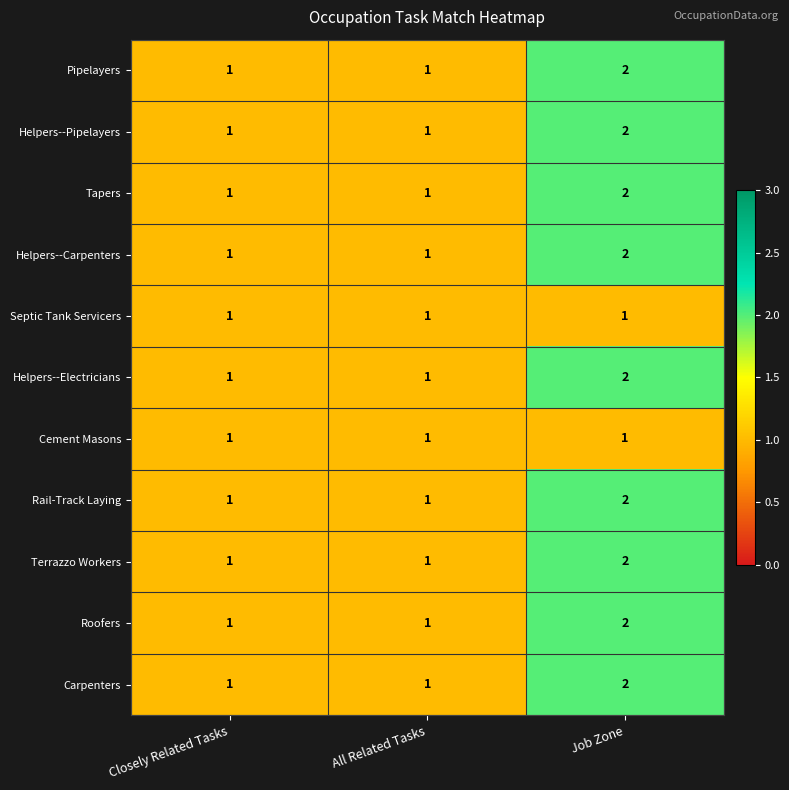

The value of Pipelayers at Job Zone is 2. True or false?

True